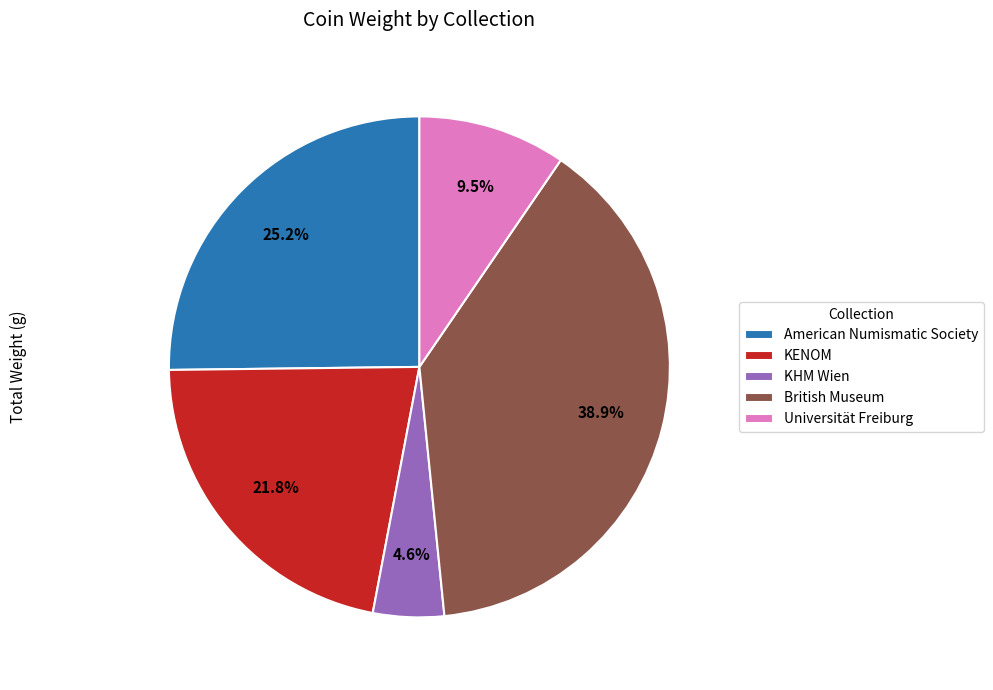

To the nearest percent, what is the difference between the British Museum and KENOM slice percentages?

17%